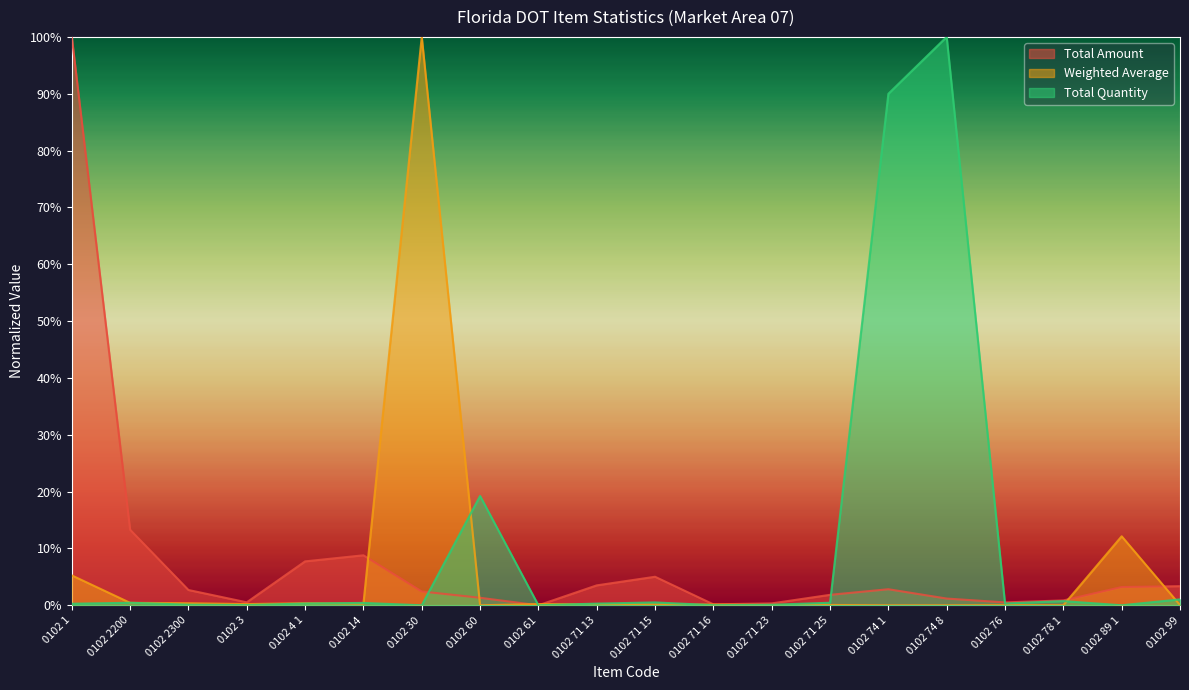

What is the sum of the Total Amount values at 0102 71 25 and 0102 71 15?

0.1